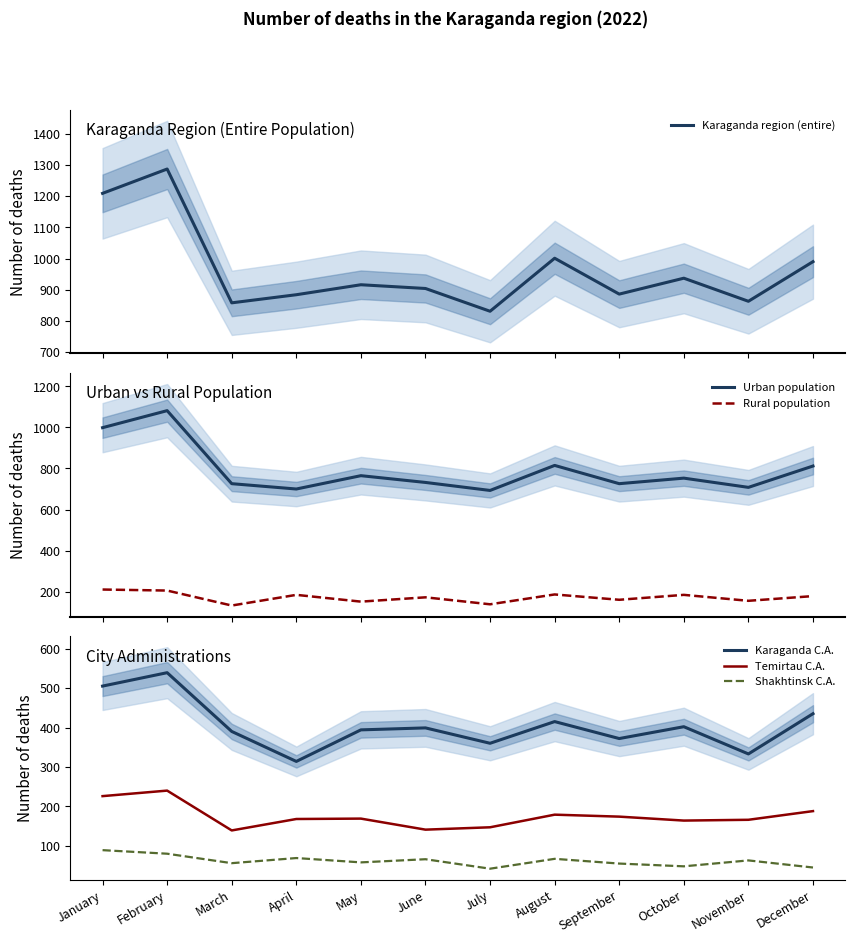

Reading right to left, transcribe all the data shown in this chart.

Karaganda region (entire): December=990	November=863	October=937	September=886	August=1001	July=831	June=904	May=916	April=884	March=858	February=1287	January=1209
Urban population: December=812	November=708	October=753	September=726	August=815	July=693	June=732	May=765	April=700	March=726	February=1082	January=999
Rural population: December=178	November=155	October=184	September=160	August=186	July=138	June=172	May=151	April=184	March=132	February=205	January=210
Karaganda C.A.: December=435	November=333	October=402	September=372	August=415	July=360	June=399	May=394	April=314	March=390	February=539	January=505
Temirtau C.A.: December=188	November=166	October=164	September=174	August=179	July=147	June=141	May=169	April=168	March=139	February=240	January=226
Shakhtinsk C.A.: December=45	November=63	October=48	September=55	August=67	July=42	June=66	May=58	April=69	March=56	February=80	January=89